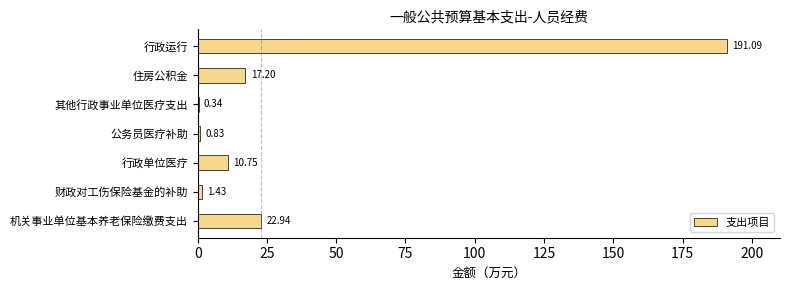

How many categories are shown in the chart?

7